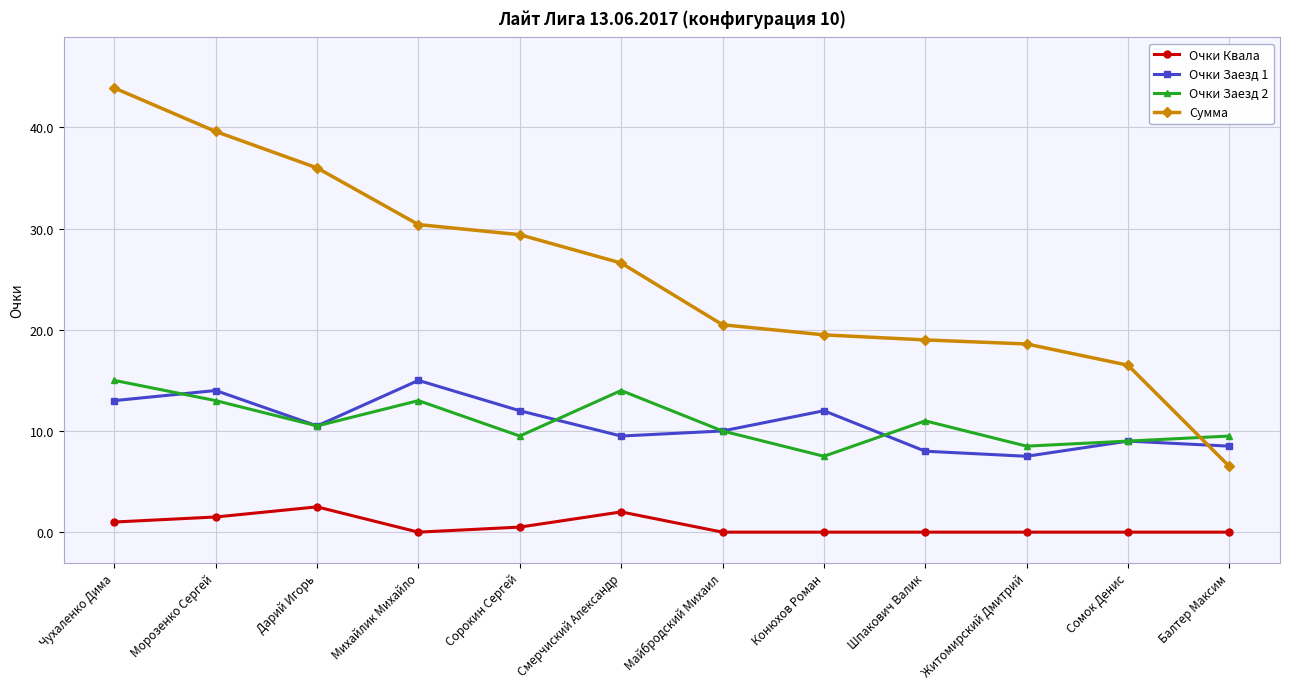

Is the value of Сумма at Конюхов Роман greater than the value of Очки Заезд 1 at Чухаленко Дима?

Yes